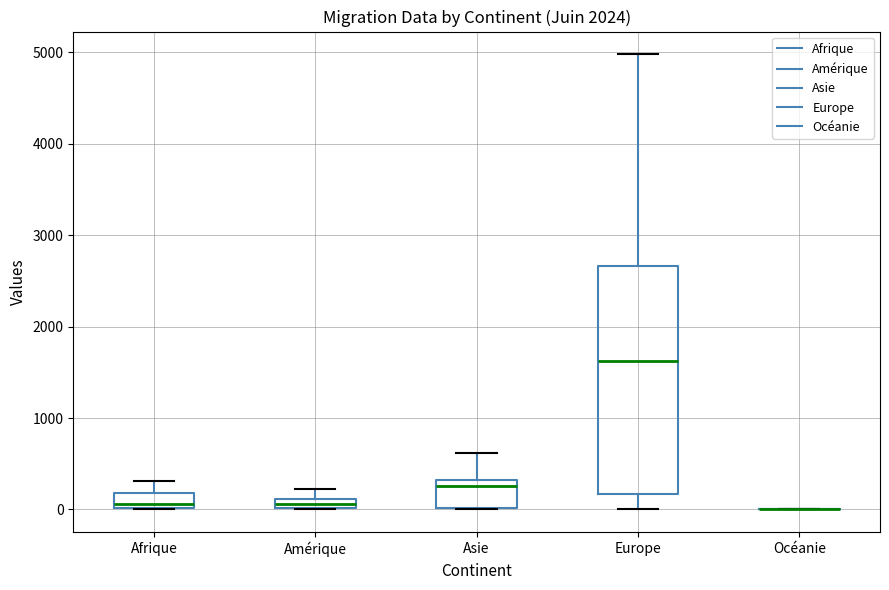

Comparing the boxes themselves (not the whiskers), which one is the tallest?

Europe